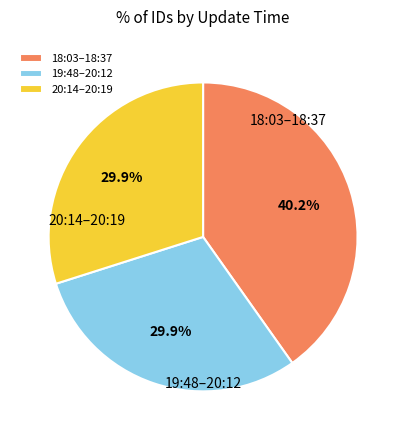

How much of the chart is everything except 20:14–20:19?

70.1%